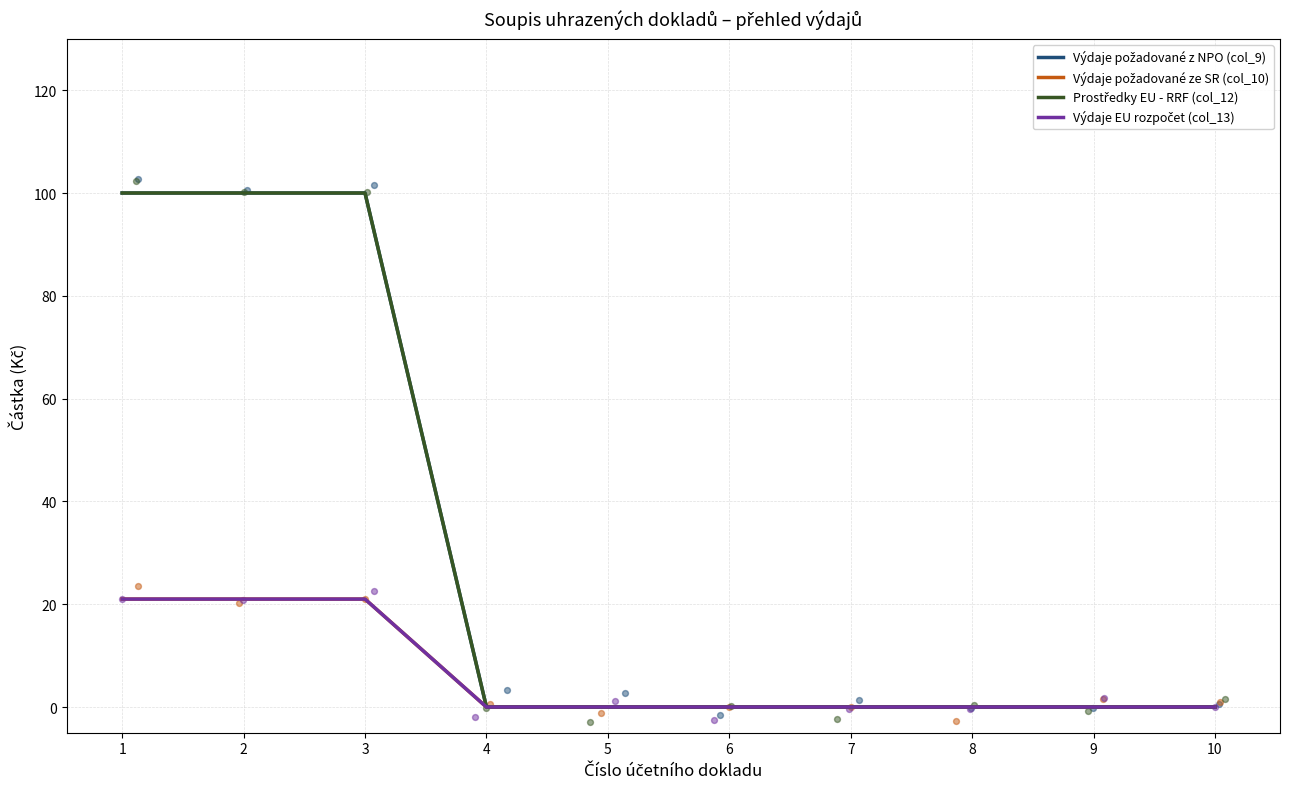

Which series reaches the maximum Y coordinate?

Výdaje požadované z NPO (col_9)